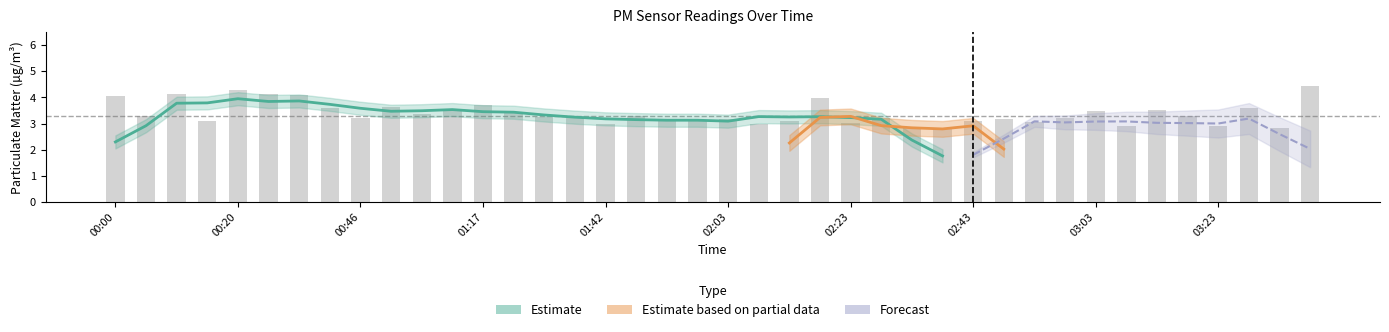

What is the sum of the values at 00:15 and 00:46?

6.3